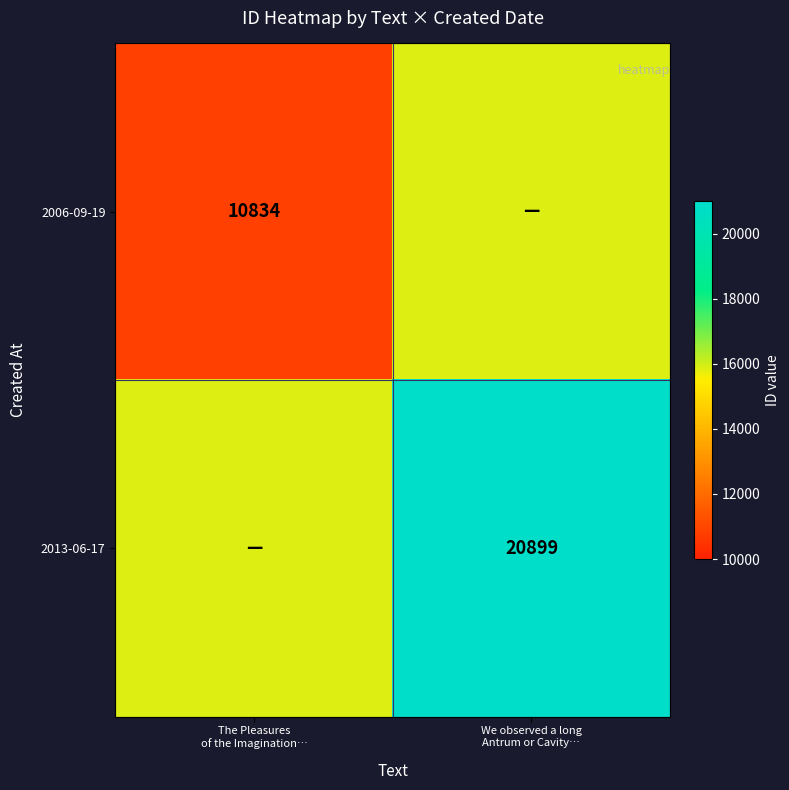

What is the minimum value shown in the chart?

10834.0